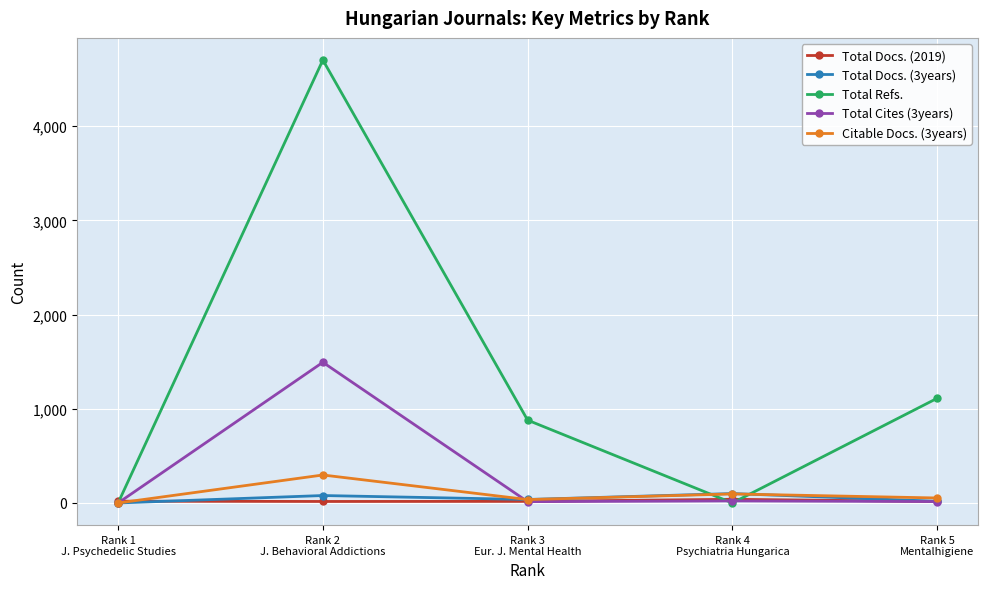

What is the difference between the highest and lowest values at Rank 2
J. Behavioral Addictions?

4685